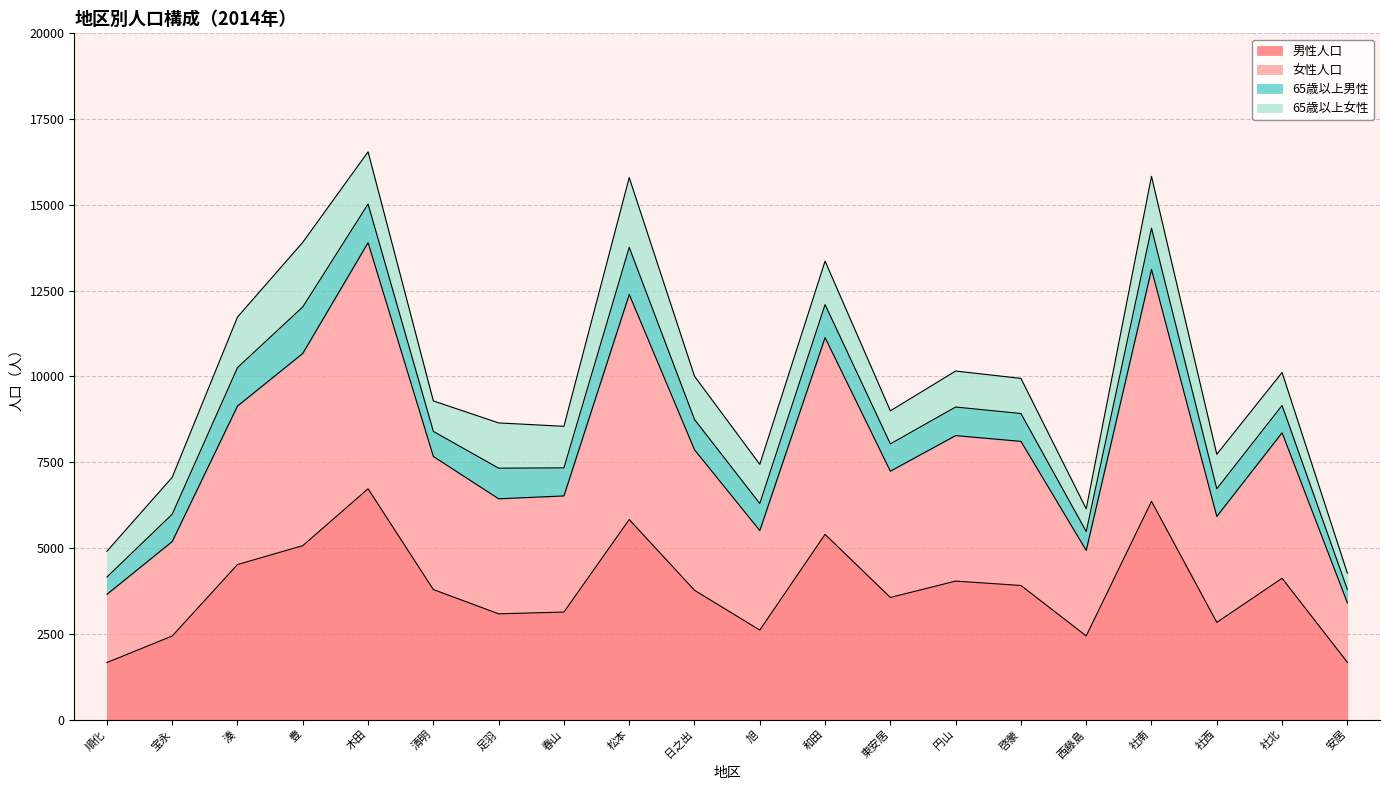

True or false: 女性人口 has a value of 2782 at 啓蒙.

False